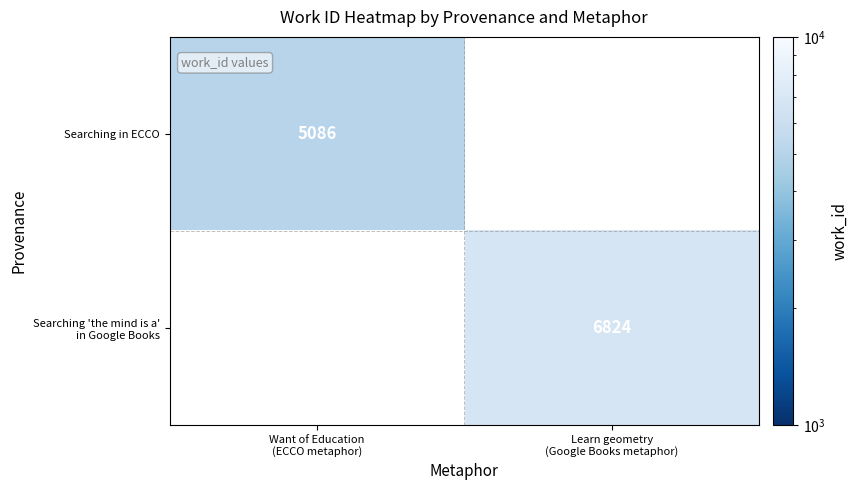

At Learn geometry (Google Books metaphor), list the series in order from smallest to largest.

Searching in ECCO, Searching 'the mind is a' in Google Books